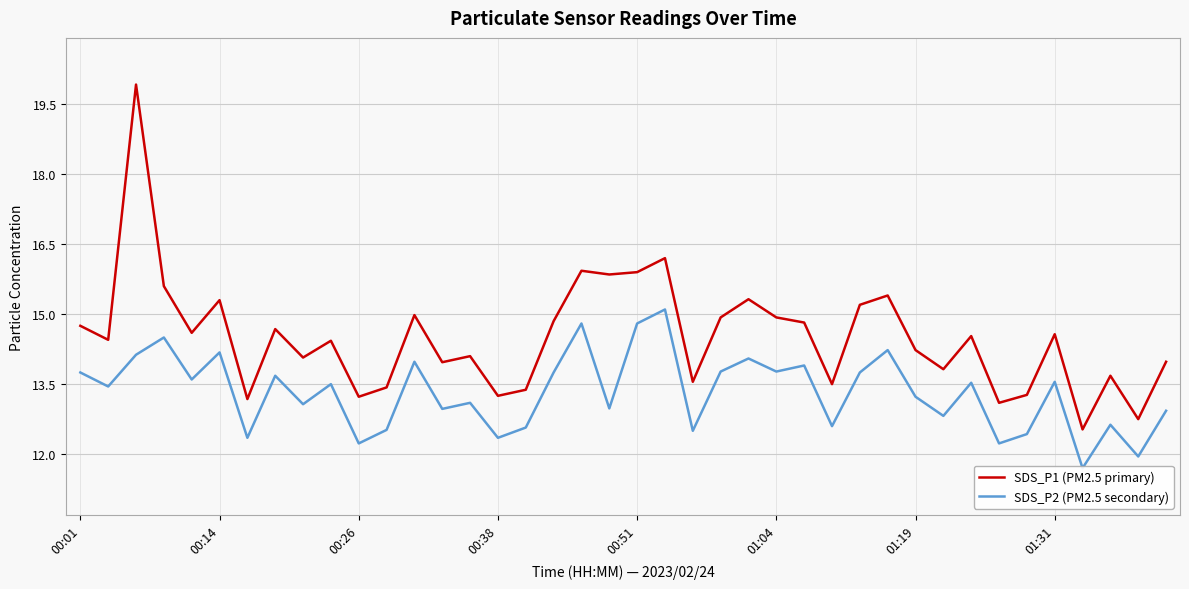

Which category has the lowest value in the SDS_P2 (PM2.5 secondary) series?

36